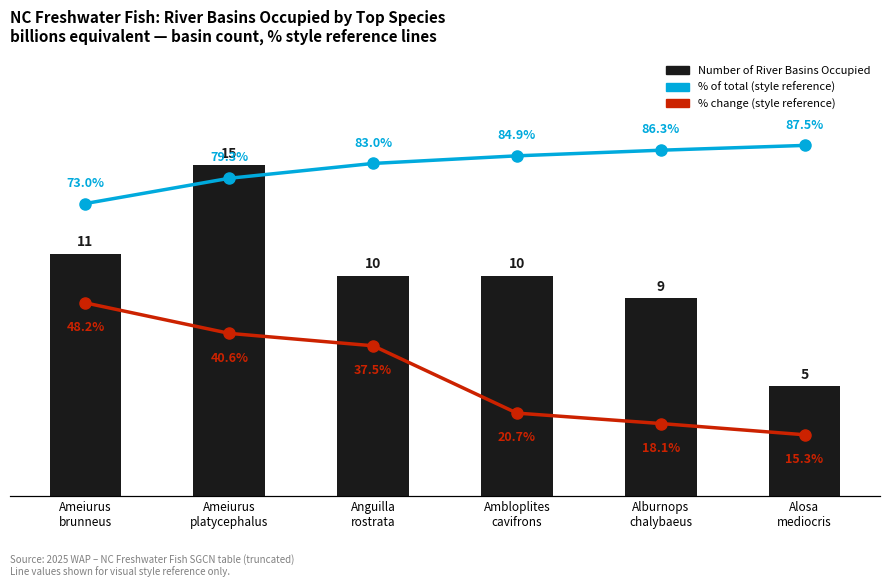

Which series changed the most between Anguilla
rostrata and Ambloplites
cavifrons?

% change (style reference)